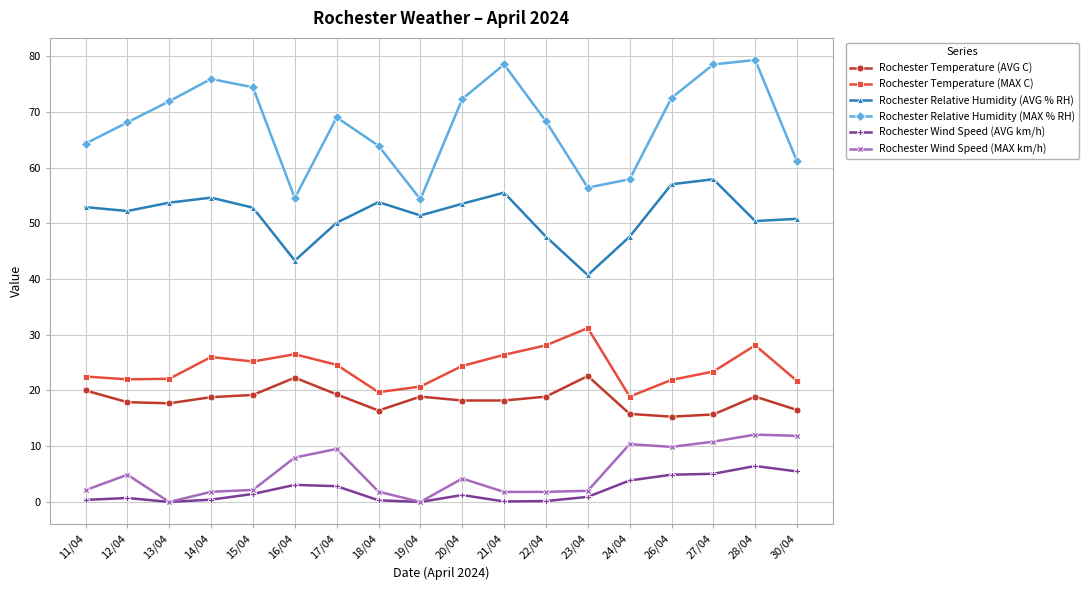

How many data points in Rochester Wind Speed (MAX km/h) are less than 4?

9